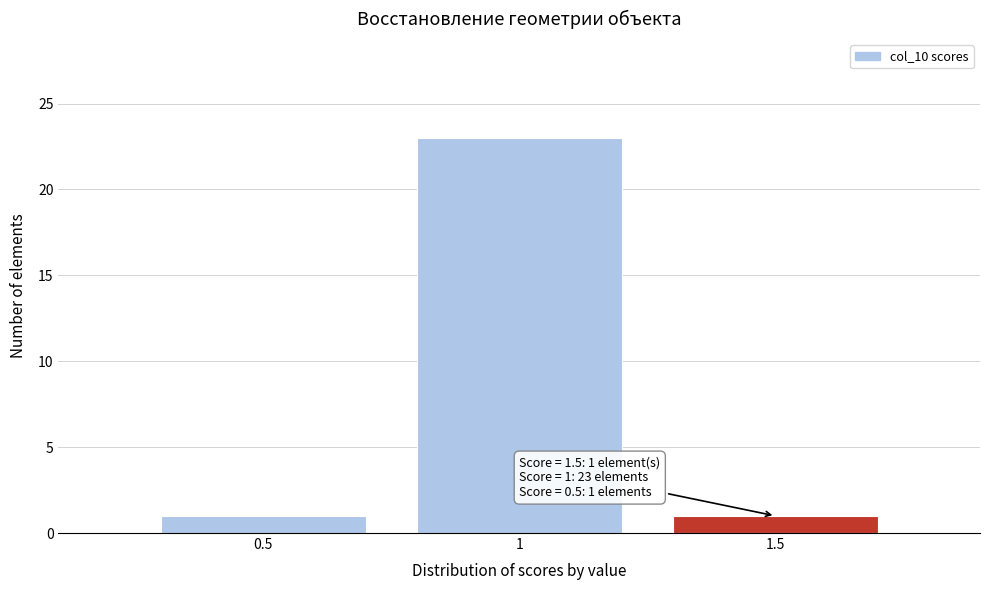

Which range on the x-axis has the tallest bar?

0.75 to 1.25